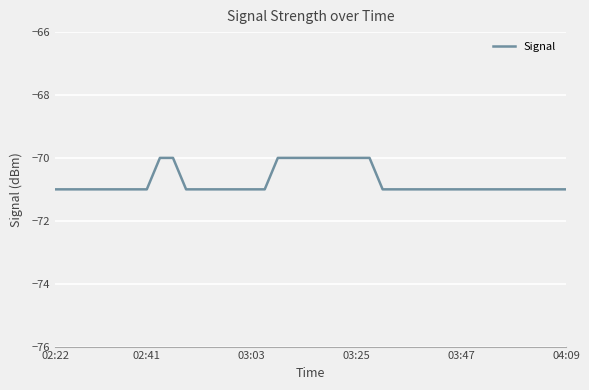

What is the maximum value shown in the chart?

-70